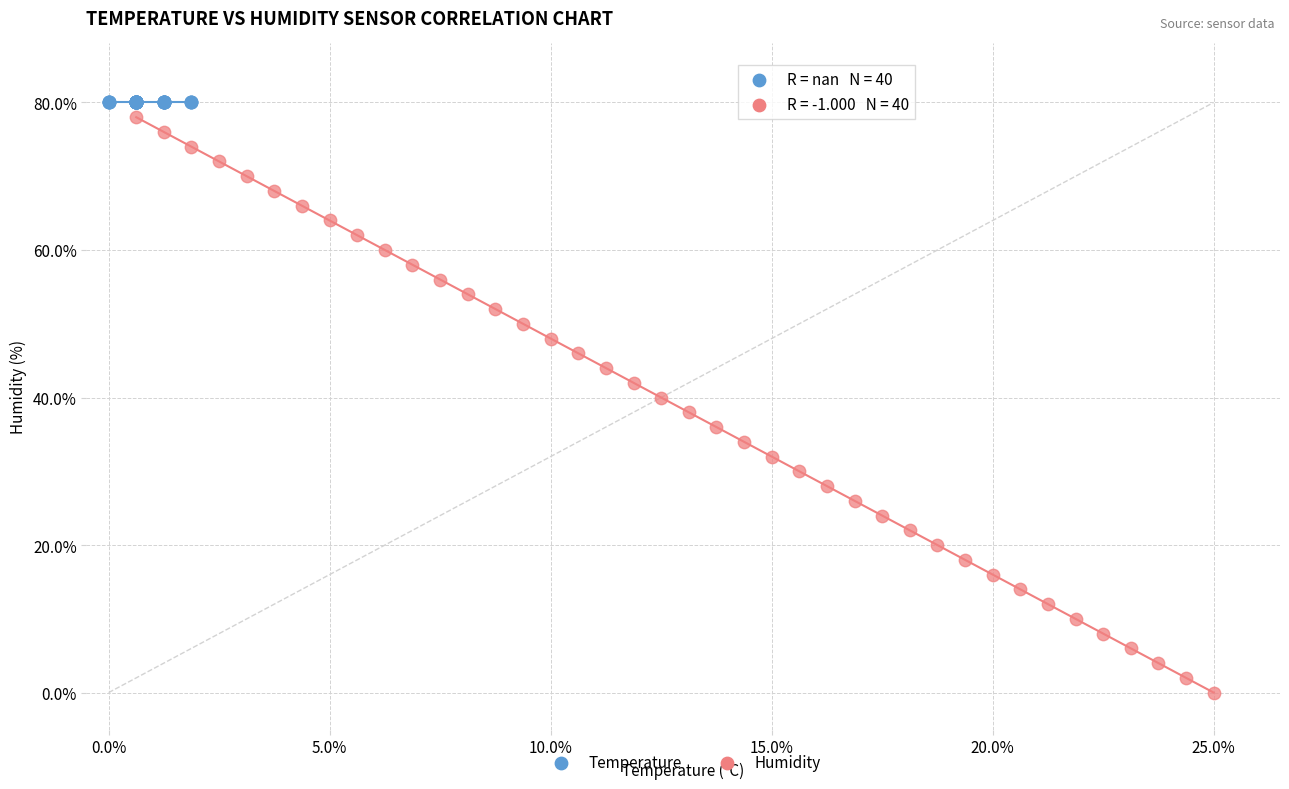

What are all the series names shown in the legend?

Temperature, Humidity